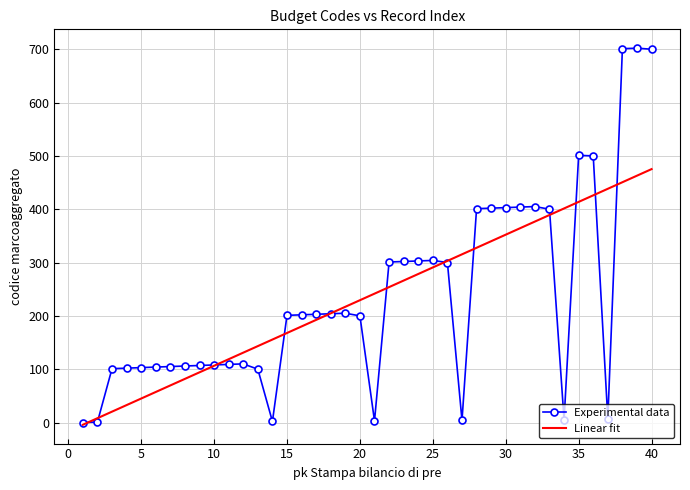

Which series has the largest range (max minus min)?

Experimental data